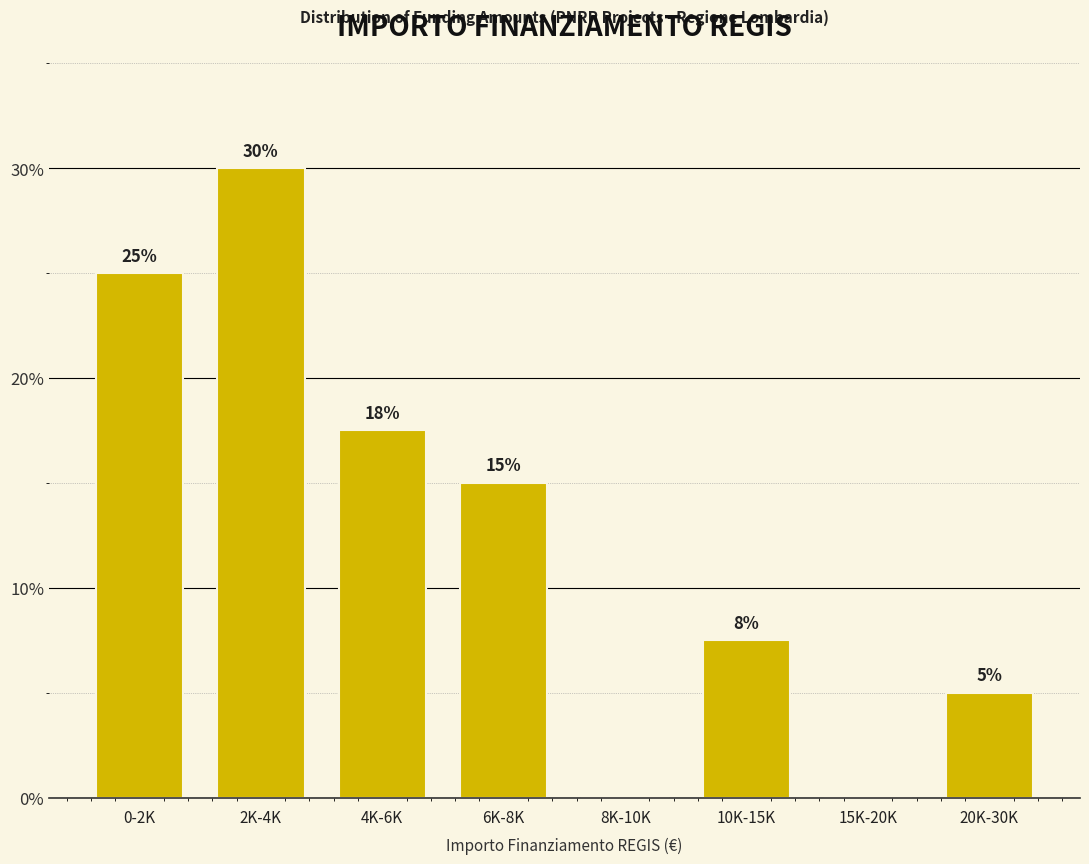

At which label is the value closest to 15?

6K-8K